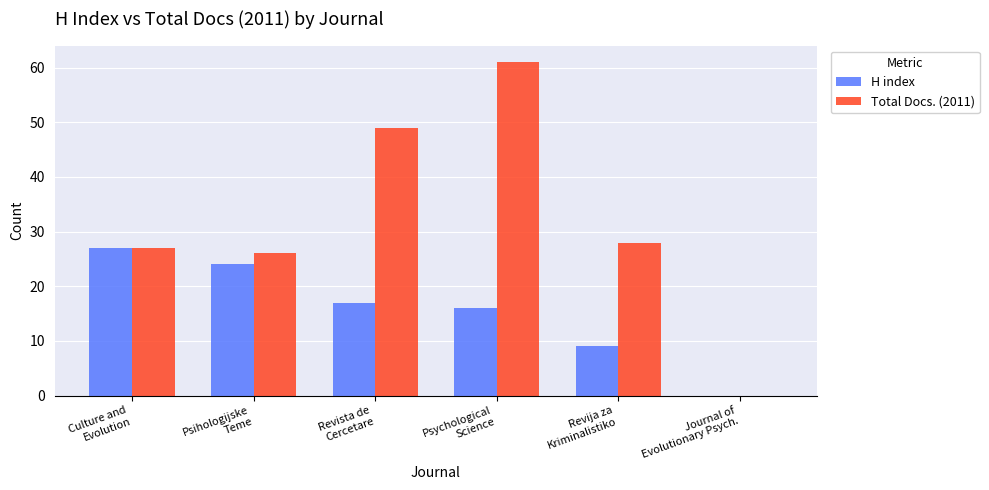

Reading left to right, what are all the values shown in this chart?

H index: 27	24	17	16	9	0
Total Docs. (2011): 27	26	49	61	28	0